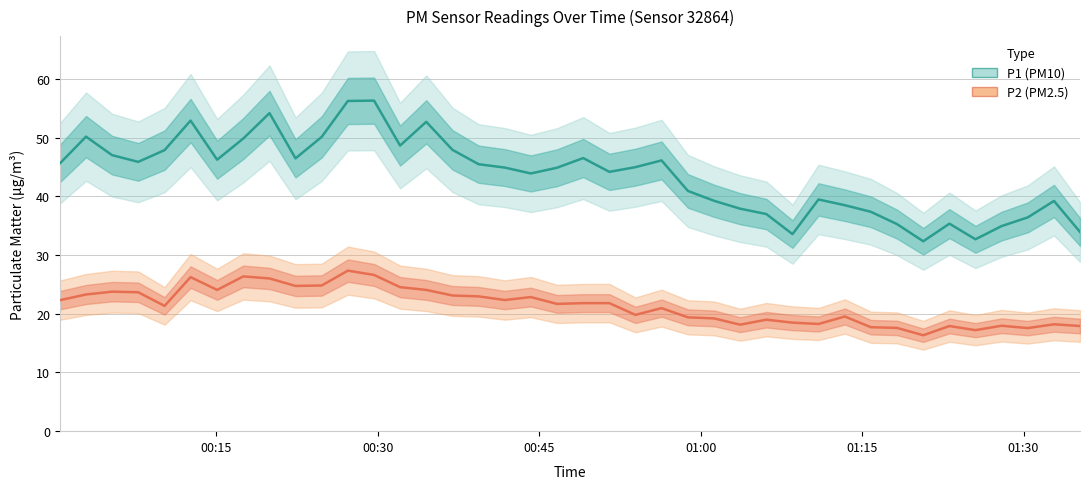

Is the value of P2 (PM2.5) at 7 greater than the value of P1 (PM10) at 19?

No